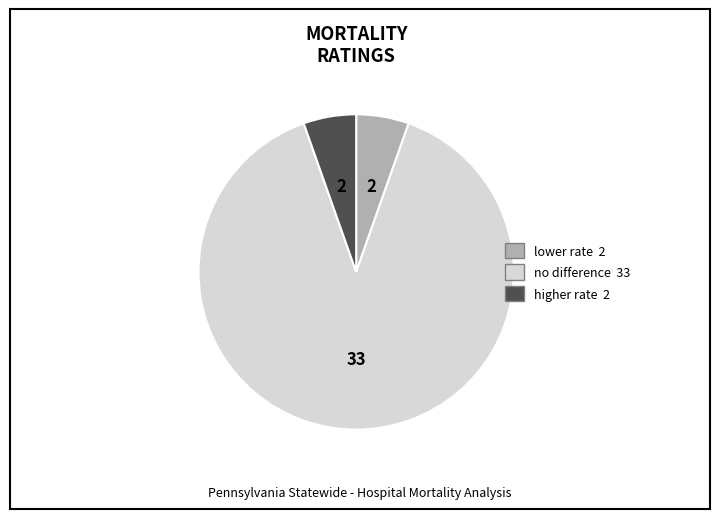

Is there a majority slice in this chart?

Yes